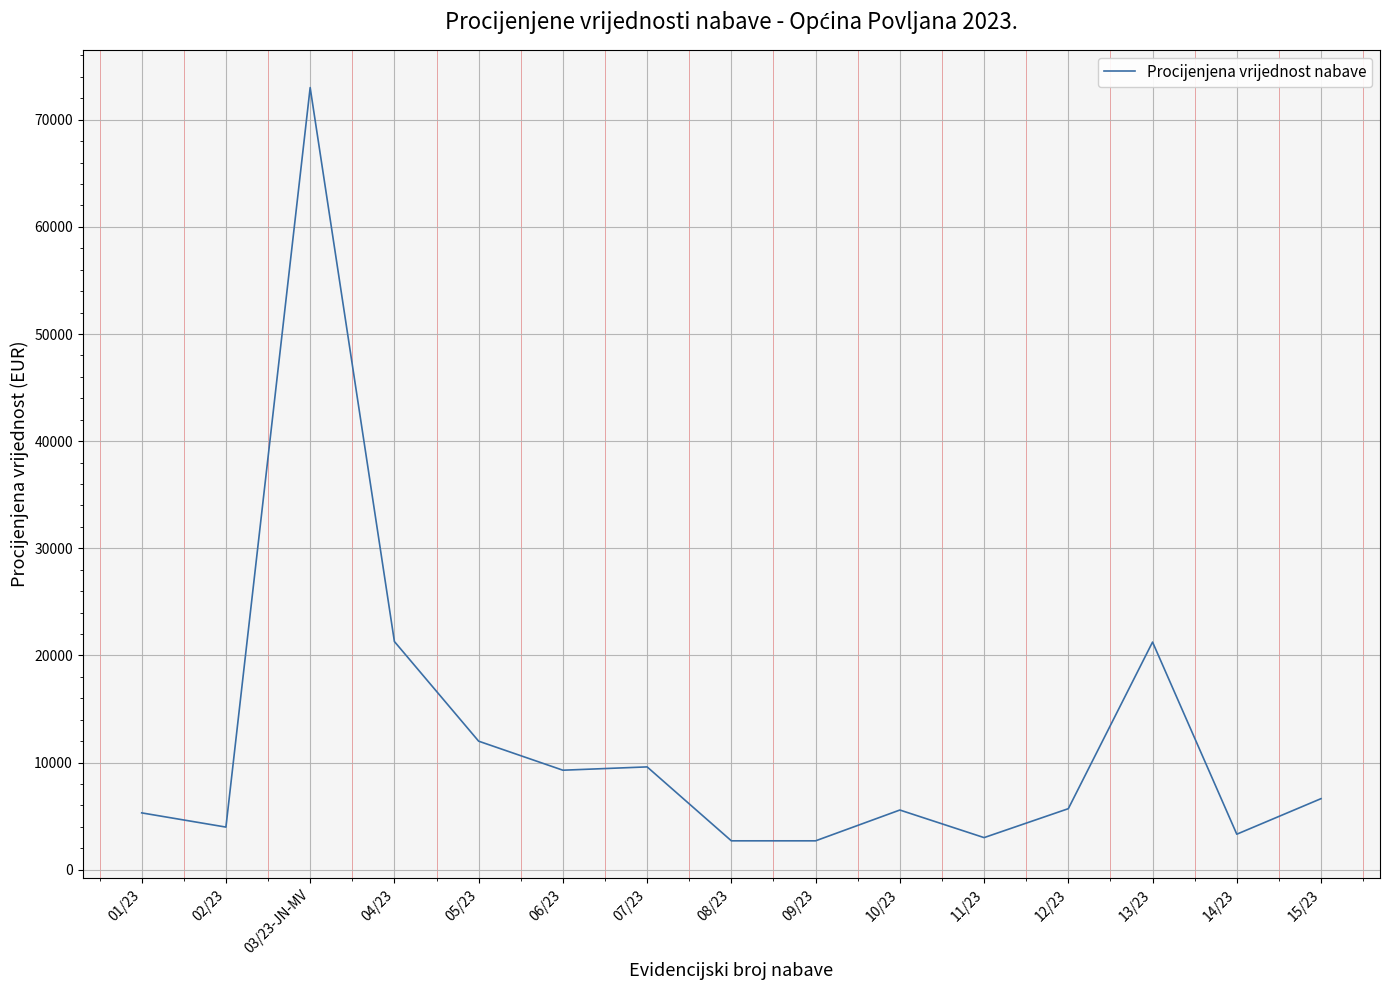

Is it true that the value at 13/23 is 21250.0?

True